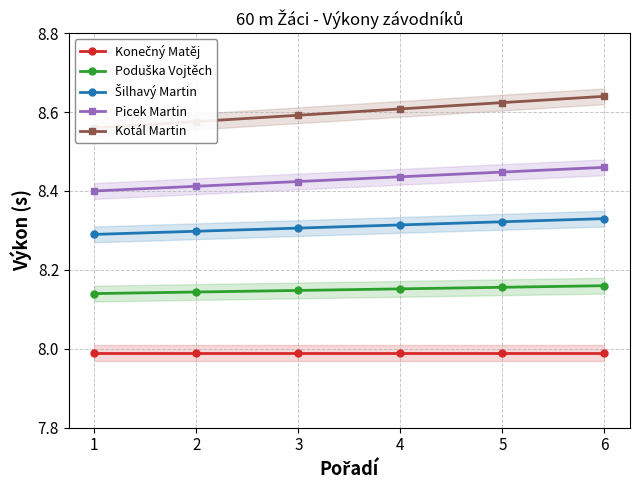

Is the value of Picek Martin at 6 greater than the value of Šilhavý Martin at 5?

Yes